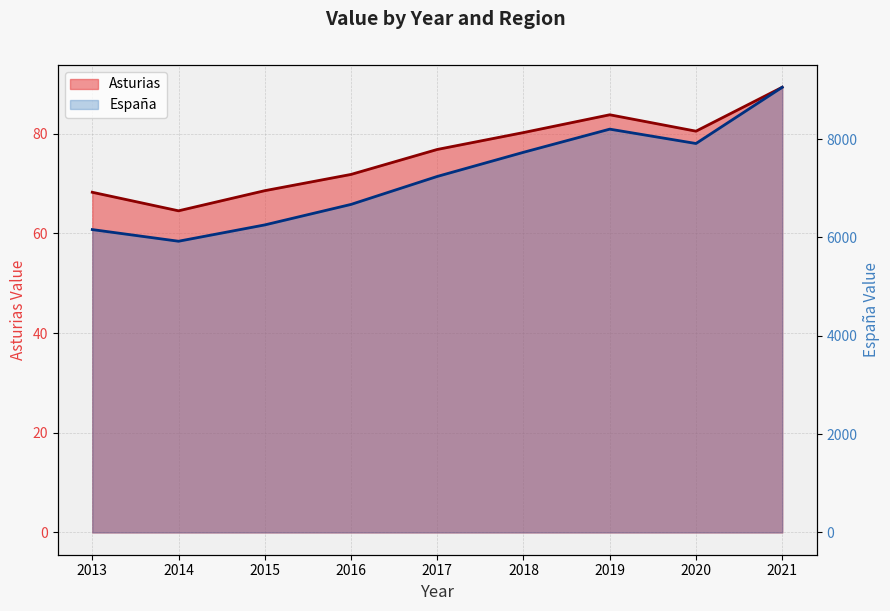

True or false: España and Asturias intersect in this chart.

False